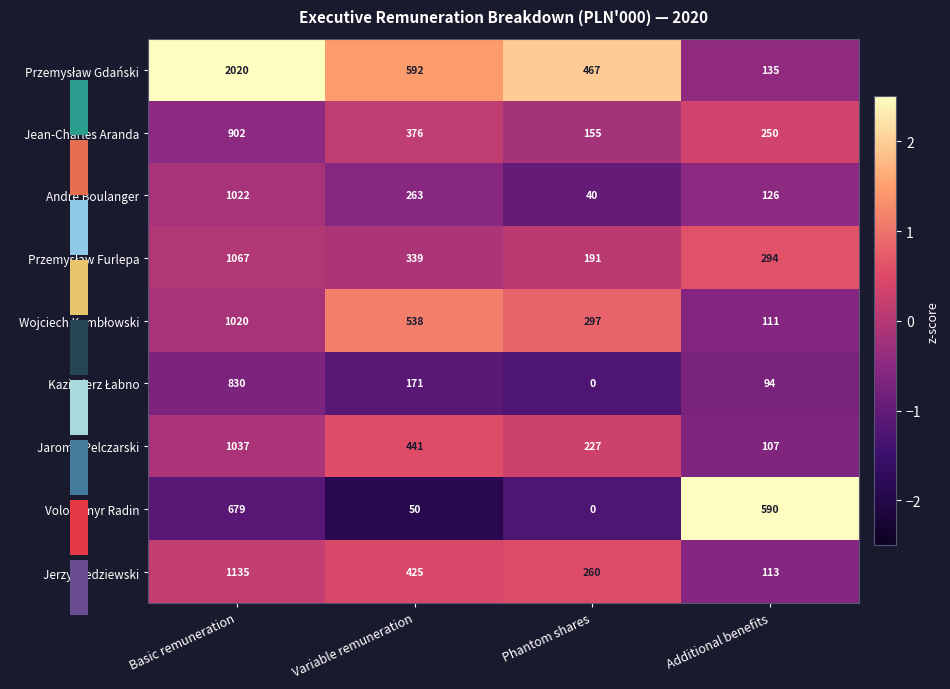

At how many categories does at least one series exceed -1?

4